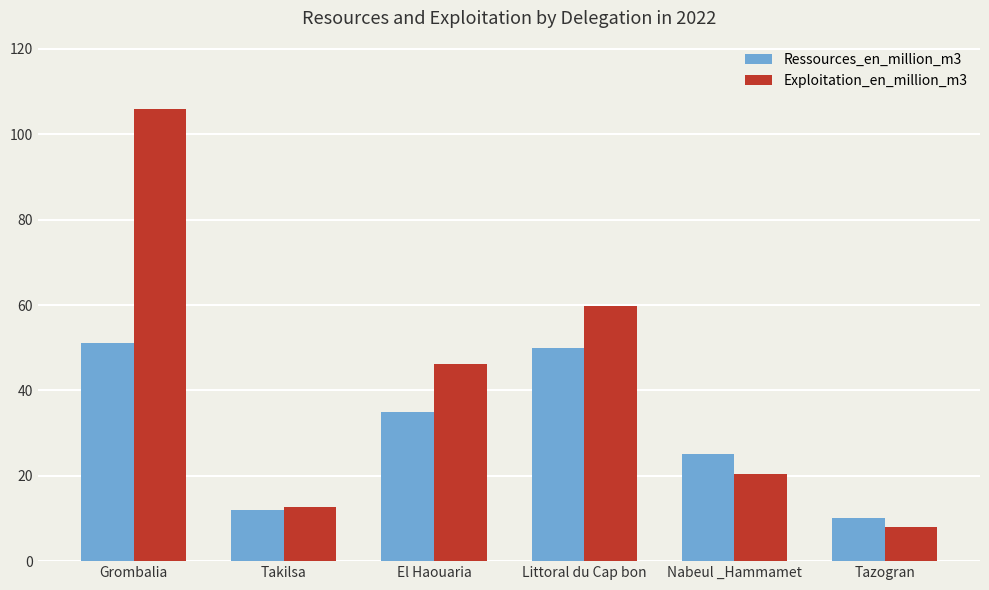

What is the average value of the Ressources_en_million_m3 series?

30.5